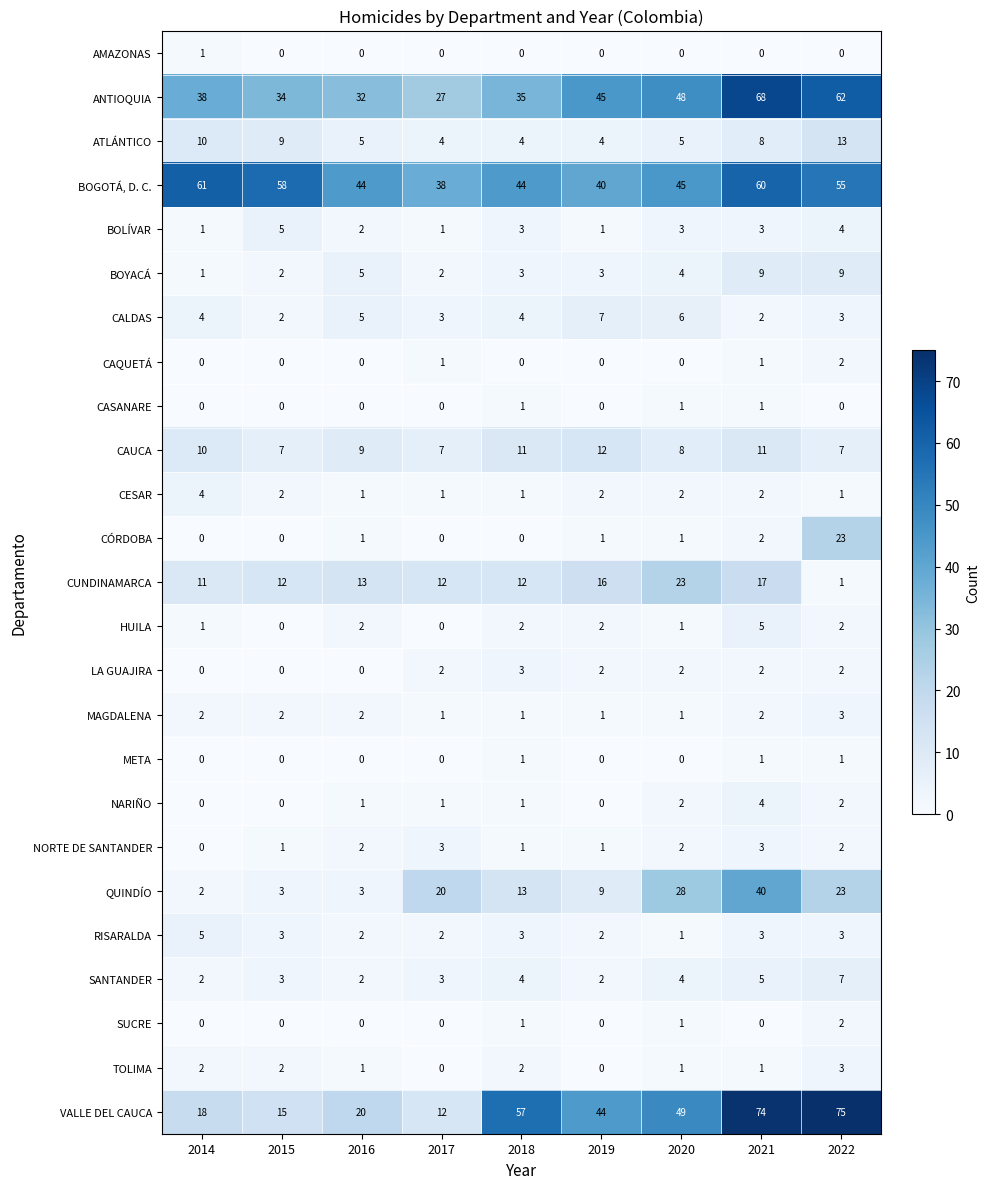

What is the approximate value of QUINDÍO at 2021?

40